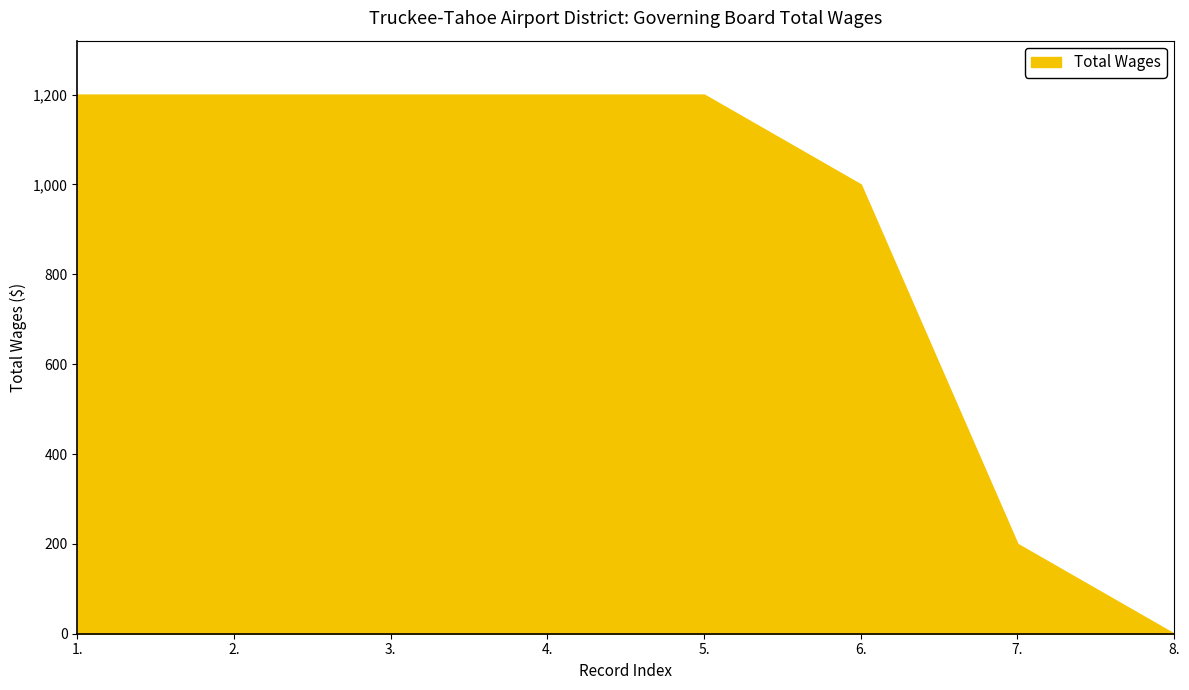

Which label corresponds to the smallest value in the chart?

8.